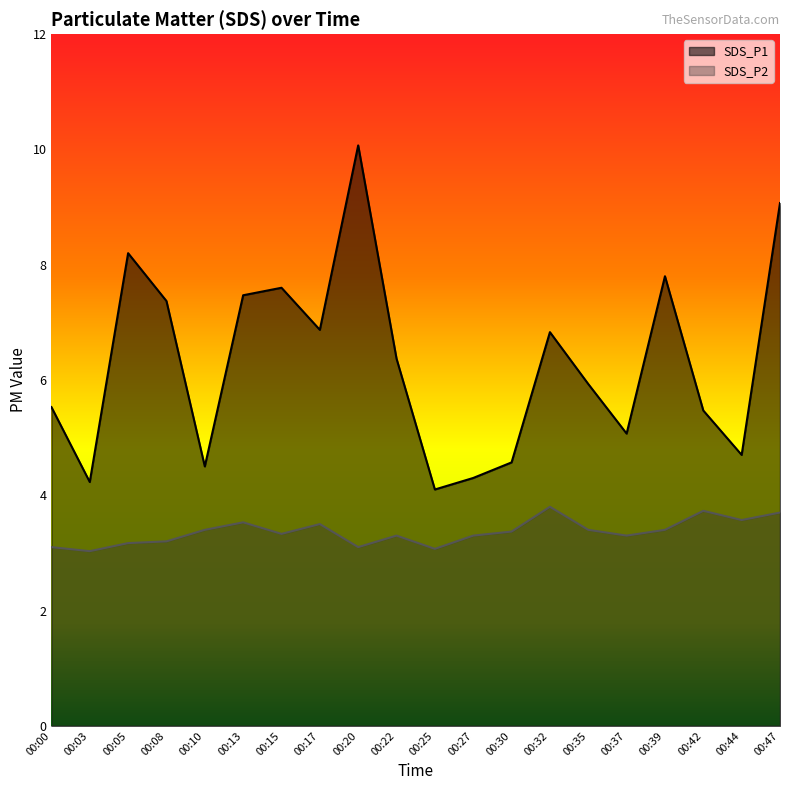

Reading right to left, list all the values displayed in this chart.

SDS_P1: 9.1	4.7	5.5	7.8	5.1	5.9	6.8	4.6	4.3	4.1	6.4	10.1	6.9	7.6	7.5	4.5	7.4	8.2	4.2	5.5
SDS_P2: 3.7	3.6	3.7	3.4	3.3	3.4	3.8	3.4	3.3	3.1	3.3	3.1	3.5	3.3	3.5	3.4	3.2	3.2	3.0	3.1